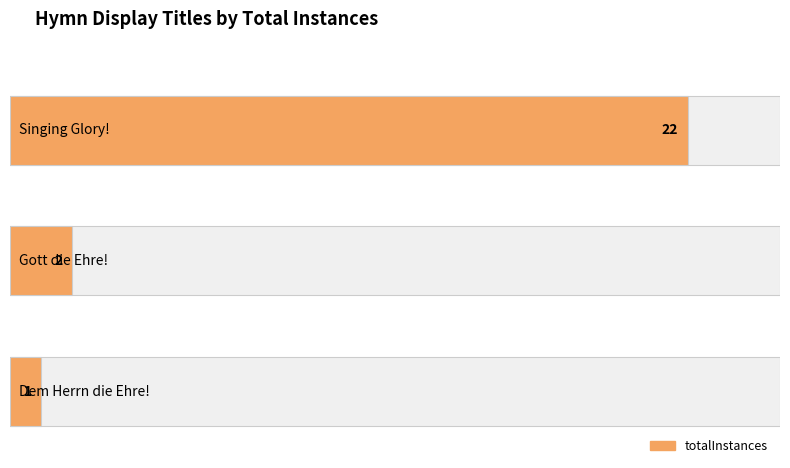

What is the maximum value shown in the chart?

22